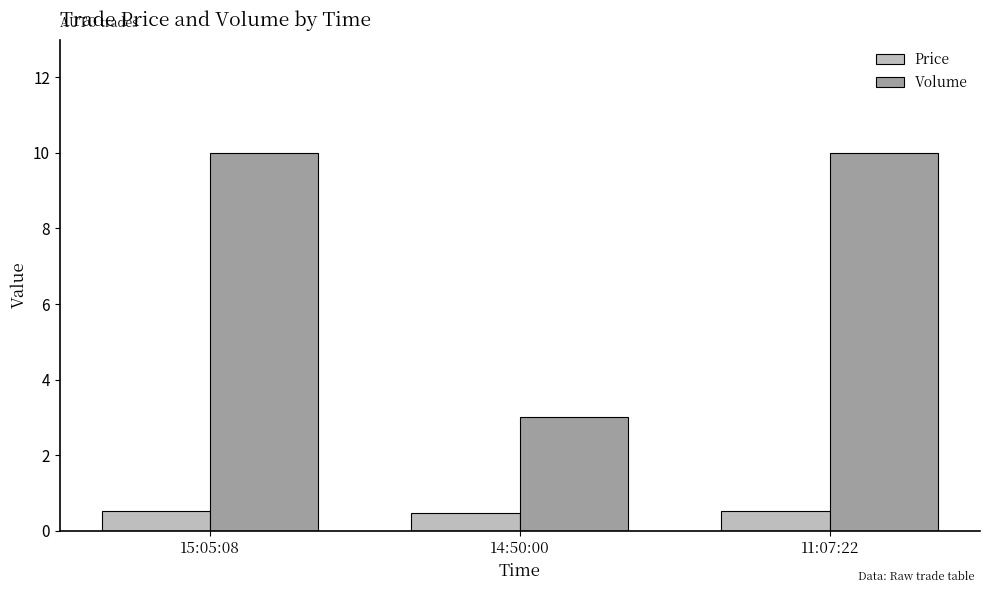

Is the value of Volume at 15:05:08 greater than the value of Price at 11:07:22?

Yes